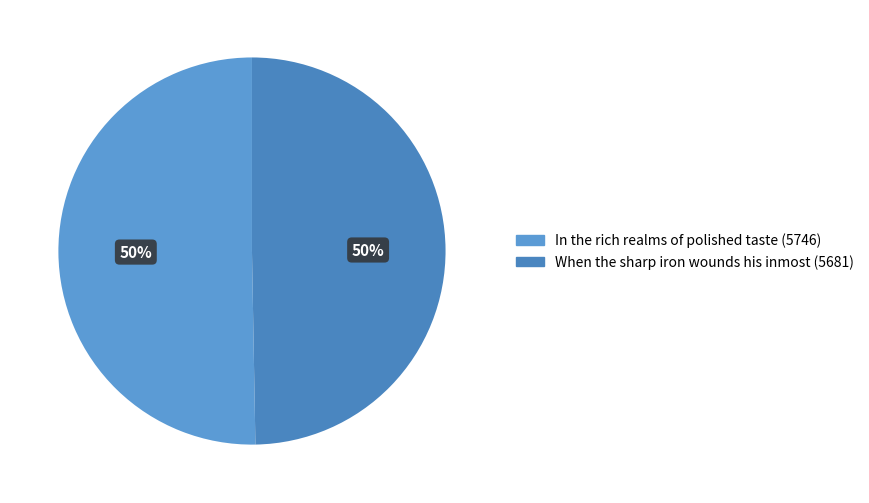

To the nearest percent, what portion does When the sharp iron wounds his inmost represent?

50%